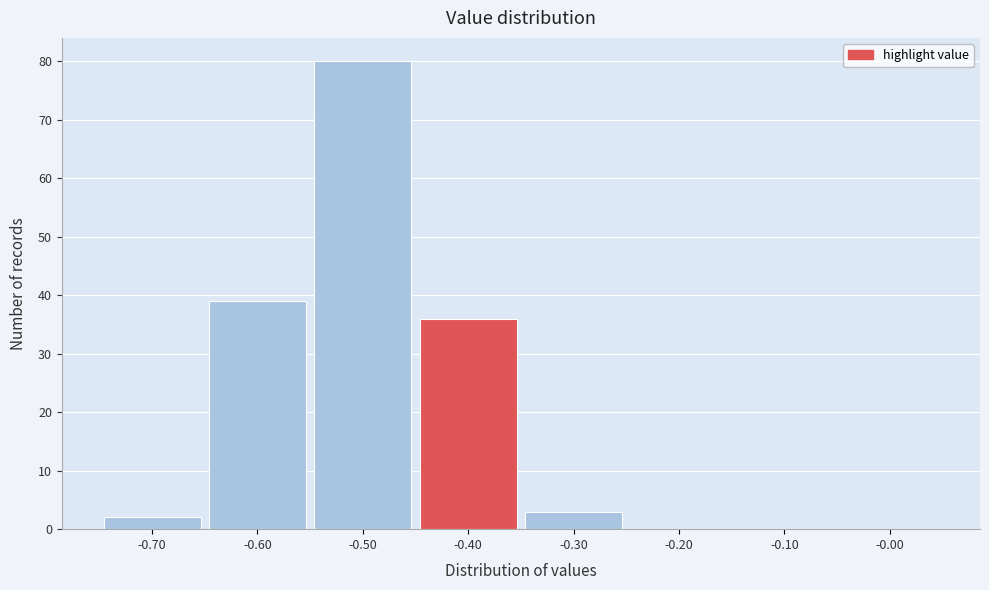

Reading left to right, list every bar in this chart as the range it spans on the x-axis followed by its height. The values are not printed on the chart, so give them approximately, as read against the axis.

-0.75 to -0.65: 2
-0.65 to -0.55: 39
-0.55 to -0.45: 80
-0.45 to -0.35: 36
-0.35 to -0.25: 3
-0.25 to -0.15: 0
-0.15 to -0.05: 0
-0.05 to 0.05: 0